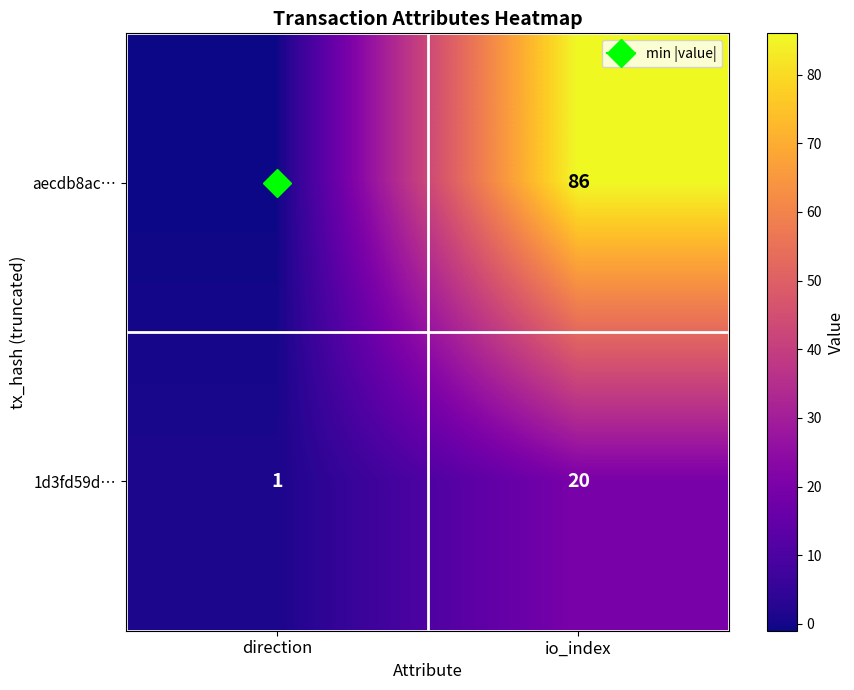

The aecdb8ac… series shows -1 at direction. True or false?

True